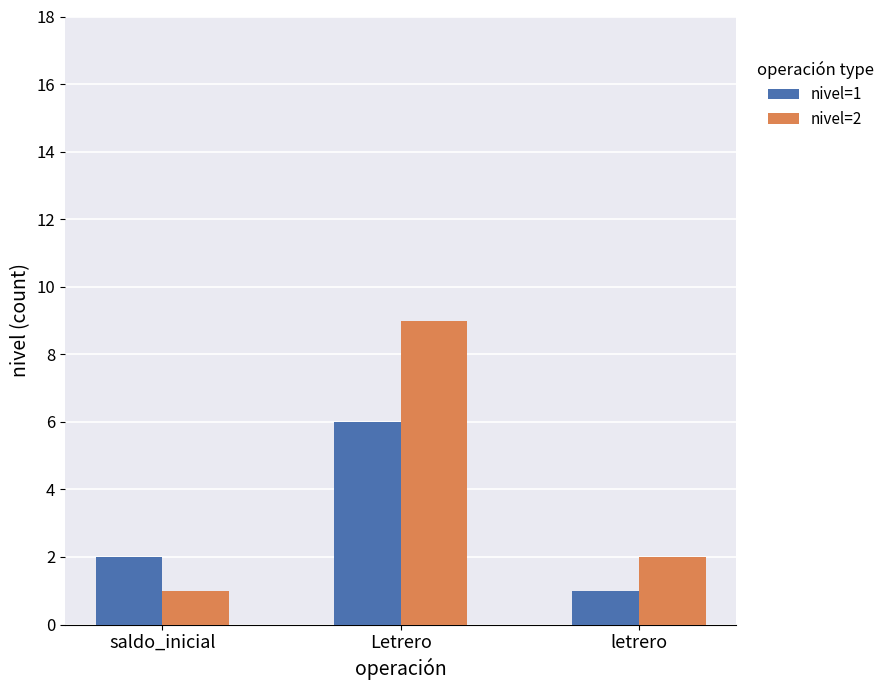

Count the number of categories in the chart.

3